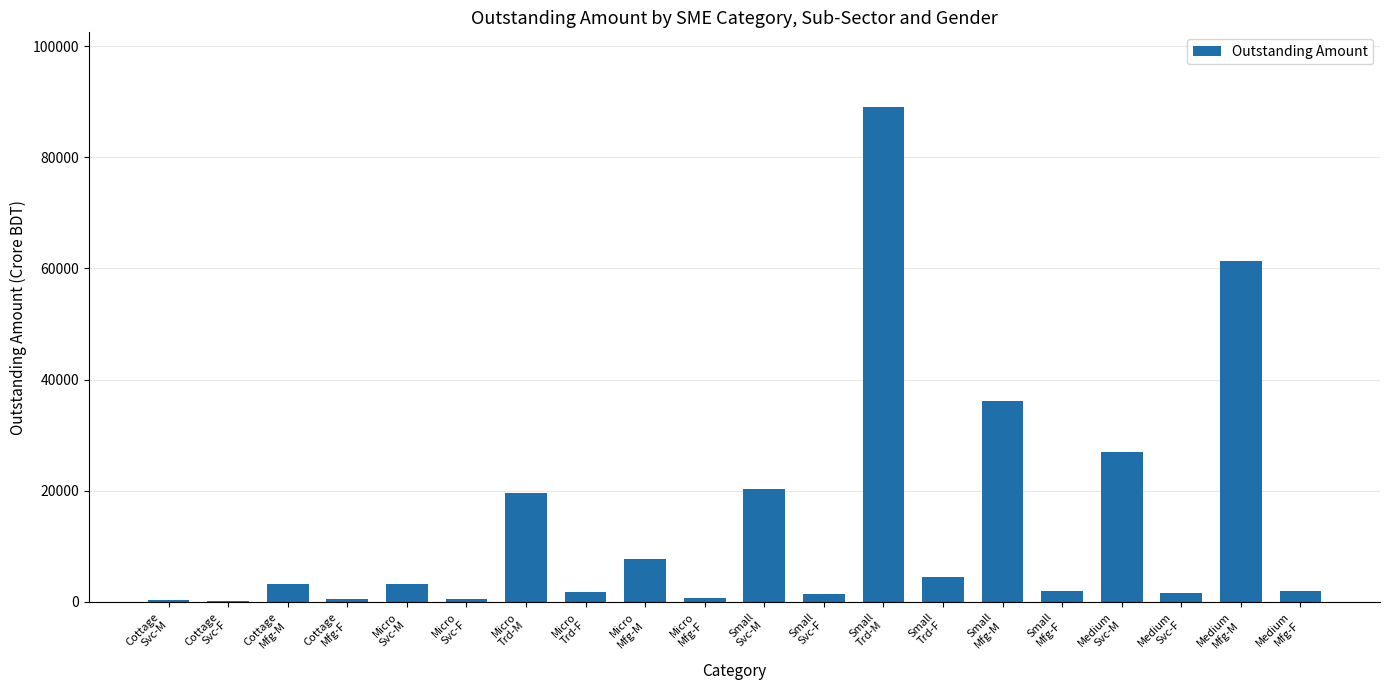

The chart shows a value of 19607.8 at Micro
Trd-M. True or false?

True